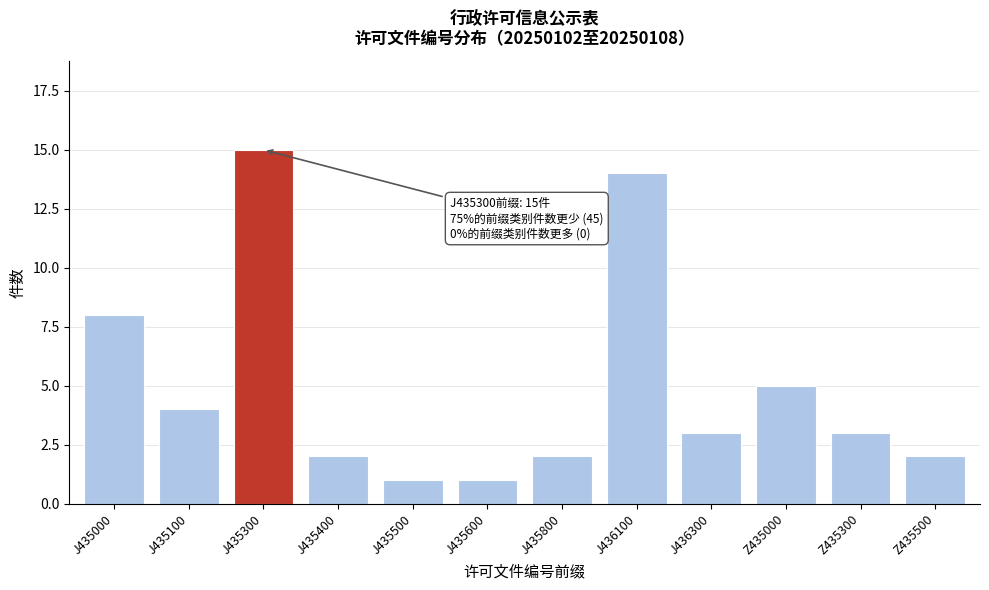

Reading left to right, transcribe all the data shown in this chart.

J435000=8	J435100=4	J435300=15	J435400=2	J435500=1	J435600=1	J435800=2	J436100=14	J436300=3	Z435000=5	Z435300=3	Z435500=2